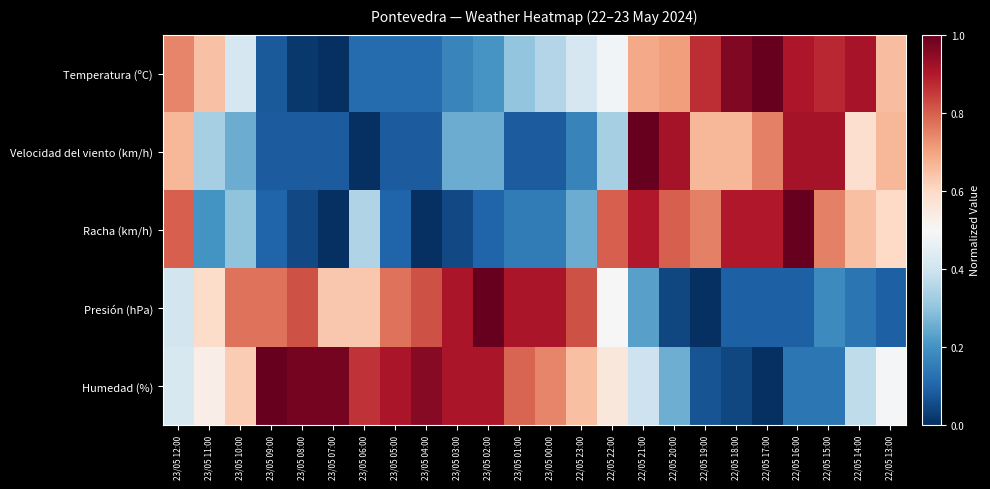

At 22/05 20:00, list the series in order from smallest to largest.

Presión (hPa), Humedad (%), Temperatura (ºC), Racha (km/h), Velocidad del viento (km/h)